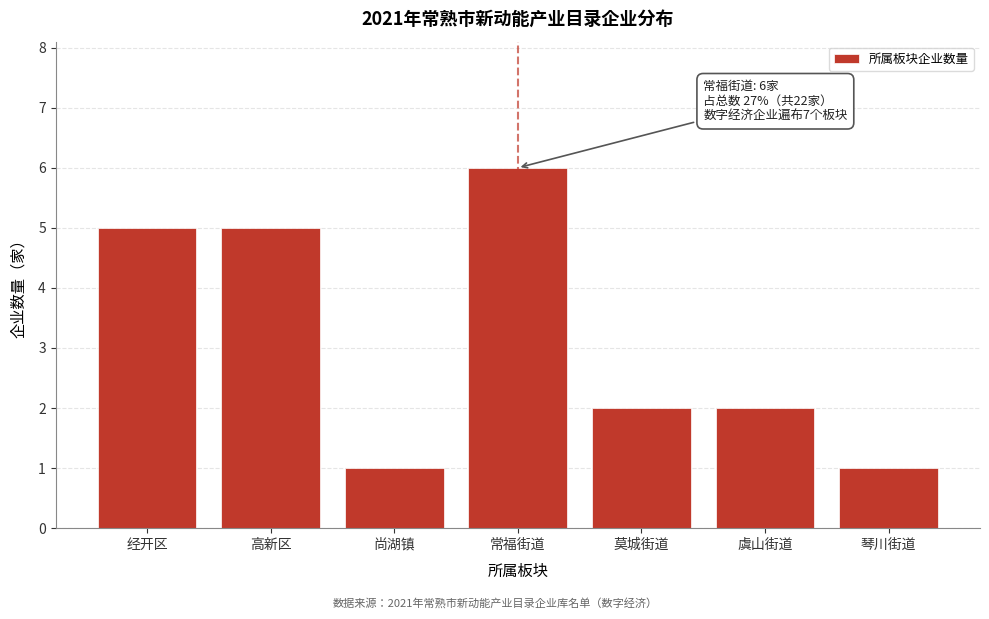

Reading right to left, list all the values displayed in this chart.

琴川街道=1	虞山街道=2	莫城街道=2	常福街道=6	尚湖镇=1	高新区=5	经开区=5